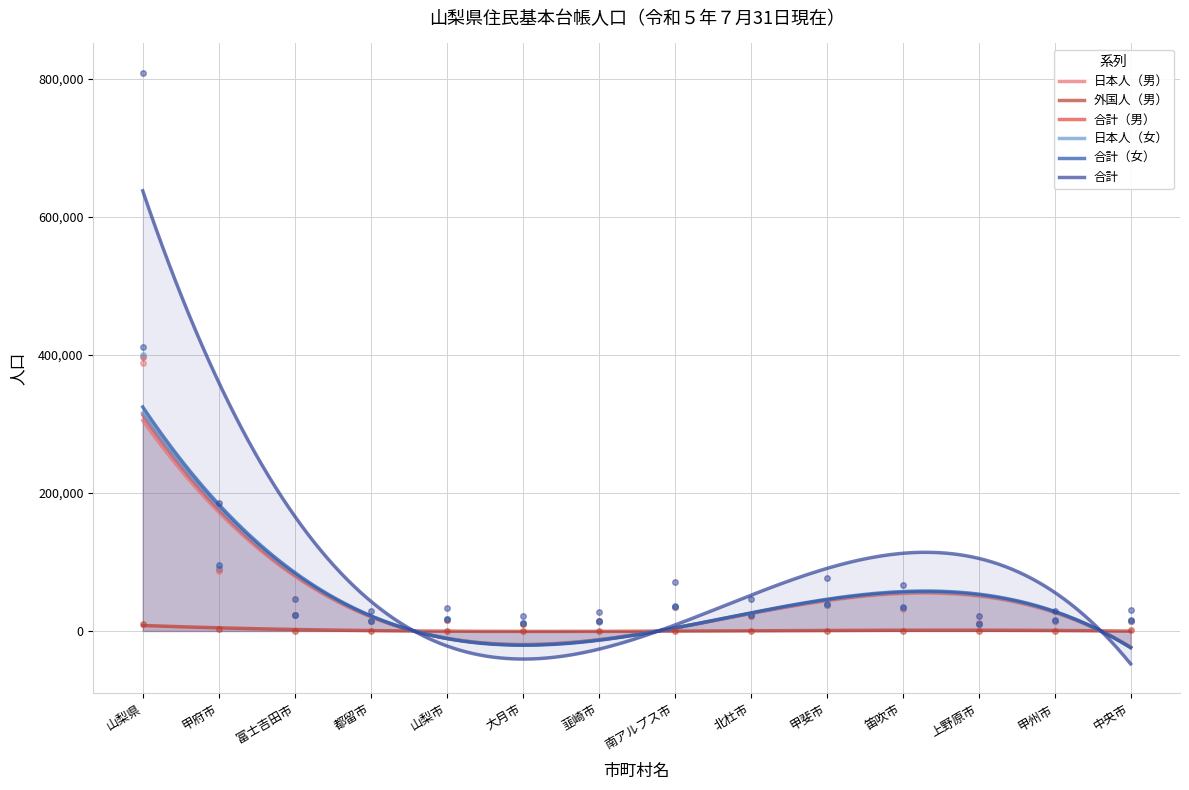

Reading left to right, transcribe all the data shown in this chart.

日本人（男）: 山梨県=387693	甲府市=86742	富士吉田市=22774	都留市=13778	山梨市=15840	大月市=10622	韮崎市=13809	南アルプス市=34794	北杜市=22092	甲斐市=37264	笛吹市=32227	上野原市=10628	甲州市=14253	中央市=14185
外国人（男）: 山梨県=9712	甲府市=3400	富士吉田市=321	都留市=333	山梨市=112	大月市=179	韮崎市=323	南アルプス市=681	北杜市=345	甲斐市=605	笛吹市=592	上野原市=285	甲州市=107	中央市=1005
合計（男）: 山梨県=397405	甲府市=90142	富士吉田市=23095	都留市=14111	山梨市=15952	大月市=10801	韮崎市=14132	南アルプス市=35475	北杜市=22437	甲斐市=37869	笛吹市=32819	上野原市=10913	甲州市=14360	中央市=15190
日本人（女）: 山梨県=400419	甲府市=91769	富士吉田市=23455	都留市=14512	山梨市=17096	大月市=10939	韮崎市=13746	南アルプス市=35372	北杜市=22907	甲斐市=37860	笛吹市=33682	上野原市=10662	甲州市=15152	中央市=14352
合計（女）: 山梨県=410963	甲府市=95259	富士吉田市=23846	都留市=14845	山梨市=17275	大月市=11070	韮崎市=14030	南アルプス市=36052	北杜市=23331	甲斐市=38658	笛吹市=34506	上野原市=10855	甲州市=15320	中央市=15480
合計: 山梨県=808368	甲府市=185401	富士吉田市=46941	都留市=28956	山梨市=33227	大月市=21871	韮崎市=28162	南アルプス市=71527	北杜市=45768	甲斐市=76527	笛吹市=67325	上野原市=21768	甲州市=29680	中央市=30670